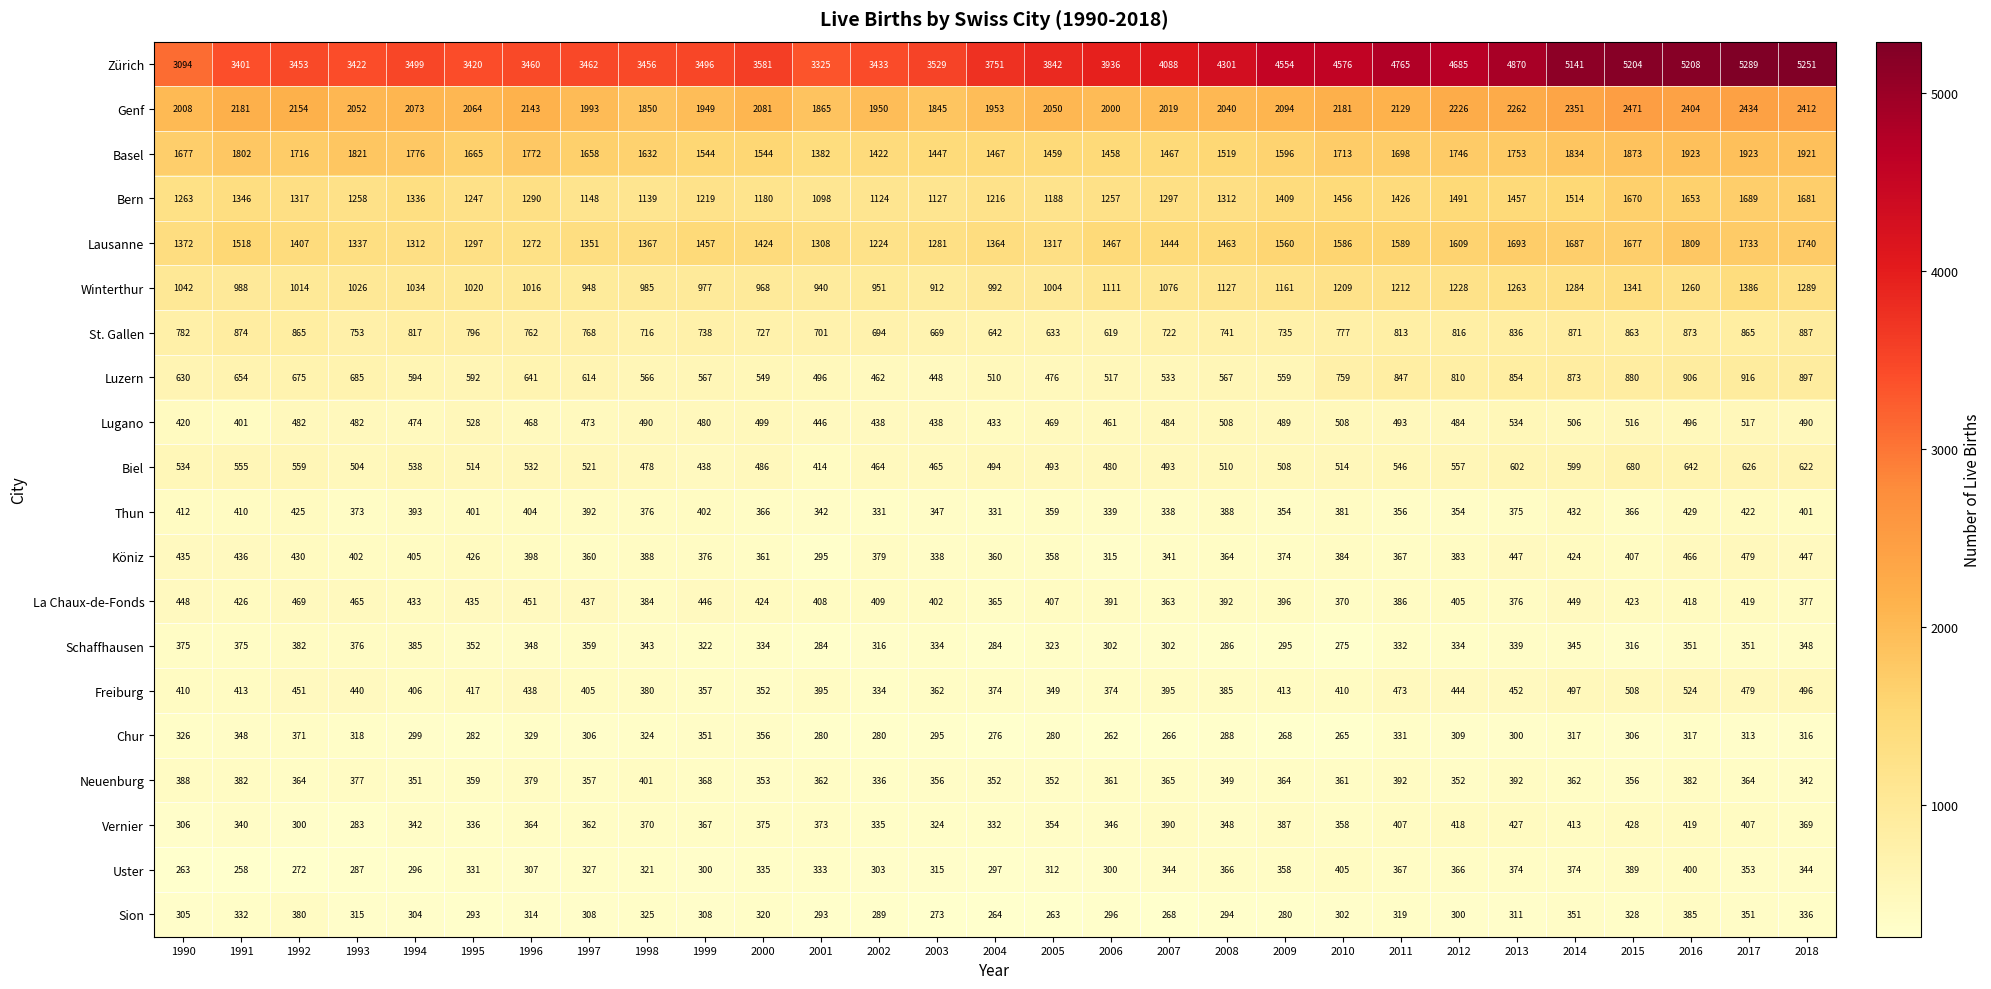

Rank the series at 2007 from lowest to highest value.

Chur, Sion, Schaffhausen, Thun, Köniz, Uster, La Chaux-de-Fonds, Neuenburg, Vernier, Freiburg, Lugano, Biel, Luzern, St. Gallen, Winterthur, Bern, Lausanne, Basel, Genf, Zürich